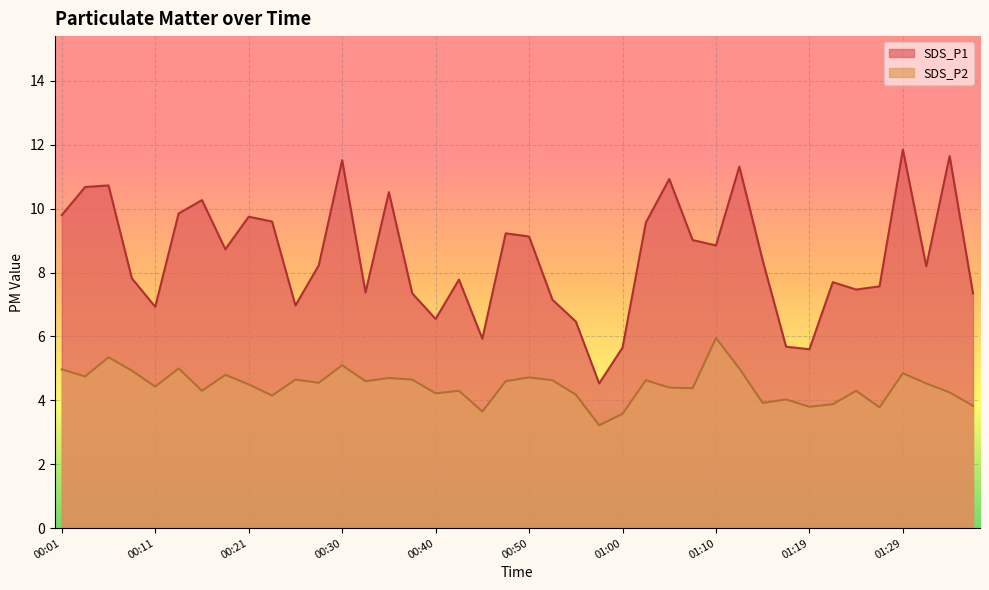

The SDS_P1 series shows 13.2 at 01:07. True or false?

False